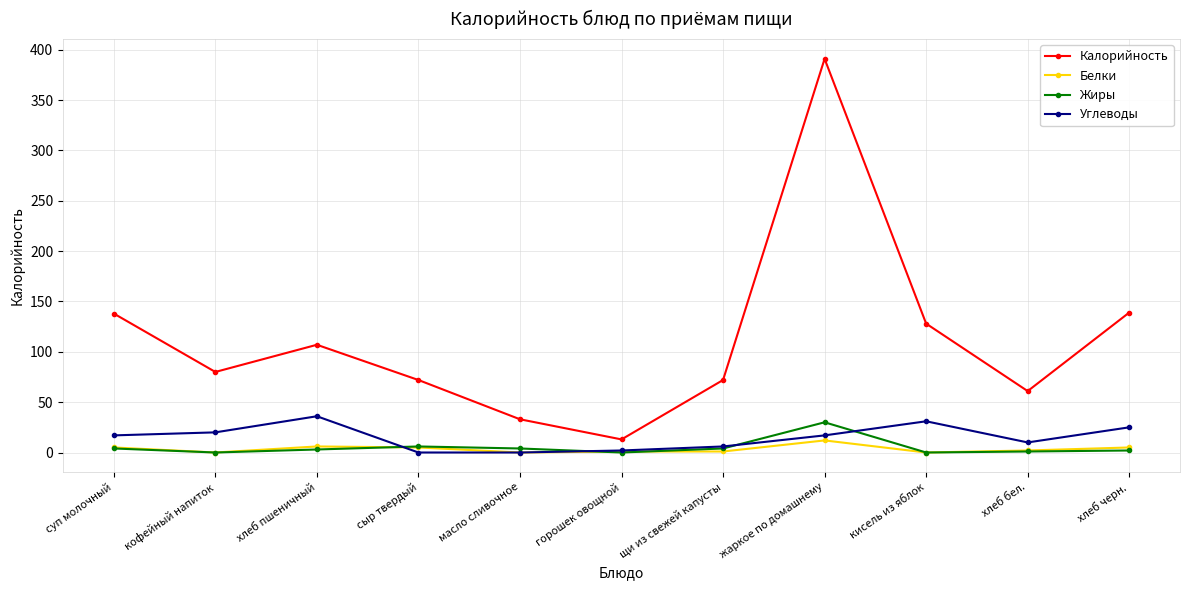

What are all the series names shown in the legend?

Калорийность, Белки, Жиры, Углеводы